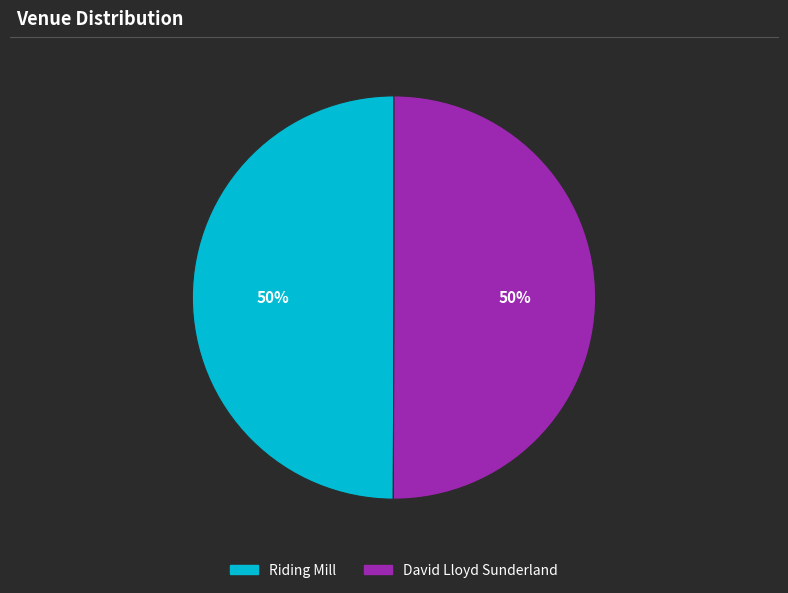

What percentage is the Riding Mill slice, to the nearest percent?

50%